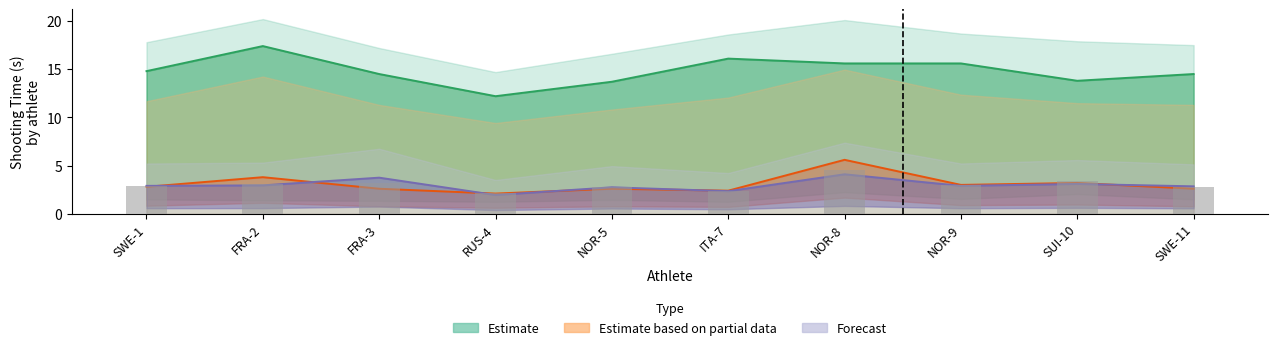

Are the bars horizontal?

No